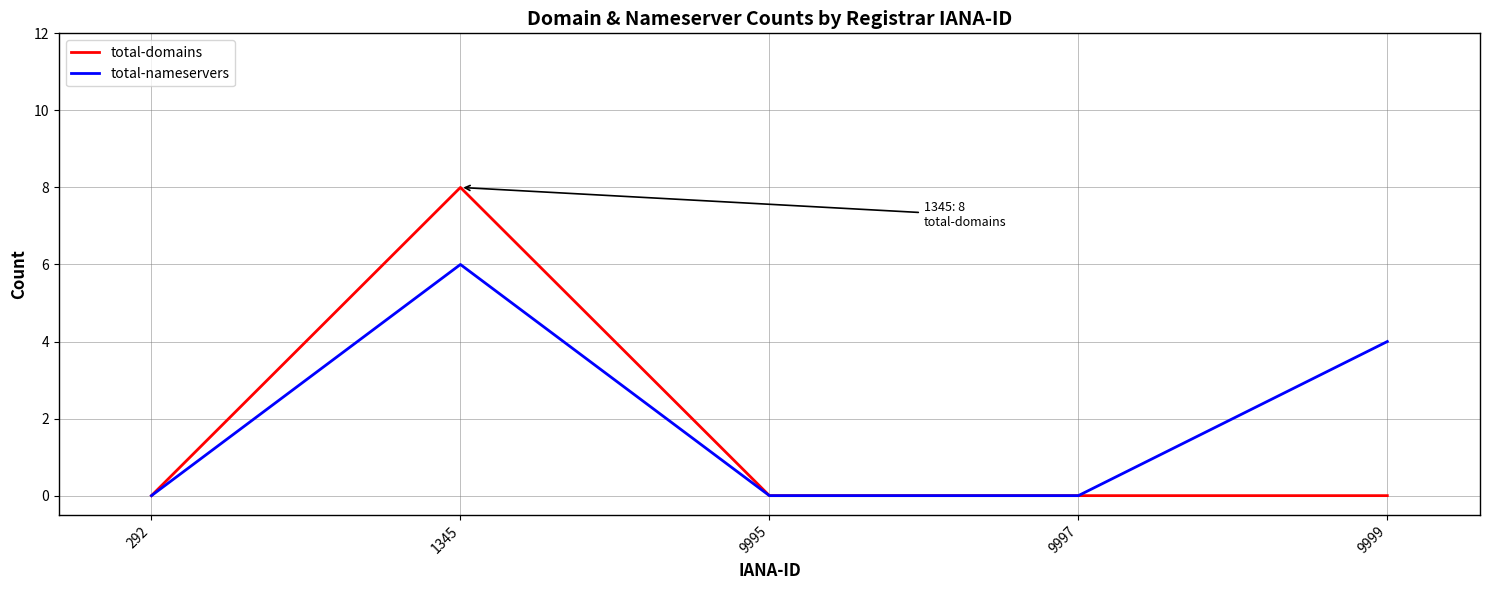

Which category has the highest value in the total-nameservers series?

1345